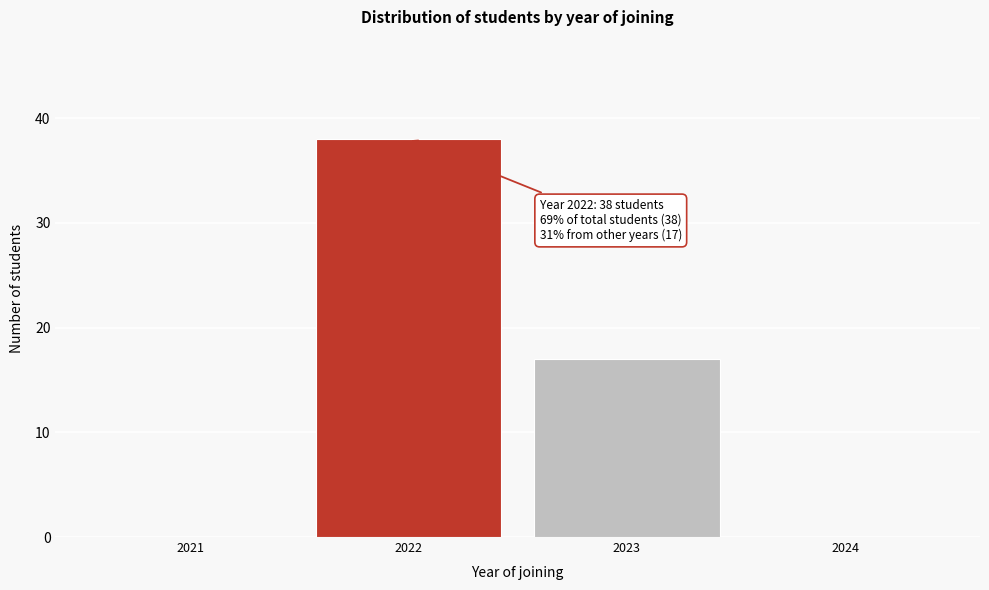

What is the sum of the values at 2023 and 2022?

55